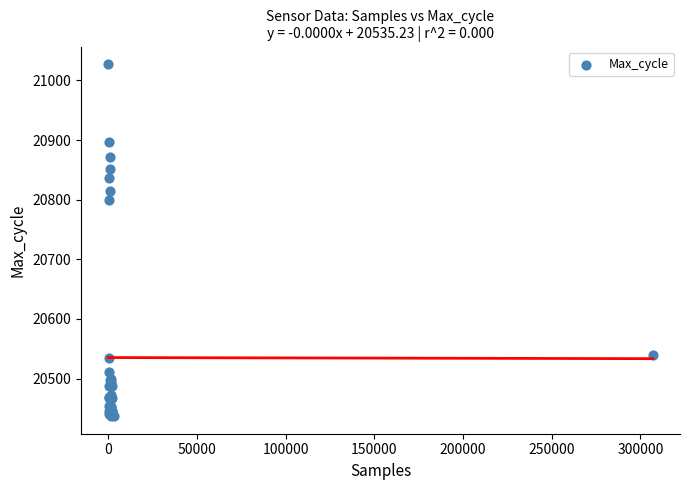

What Y value in the scatter plot is closest to 20732?

20799